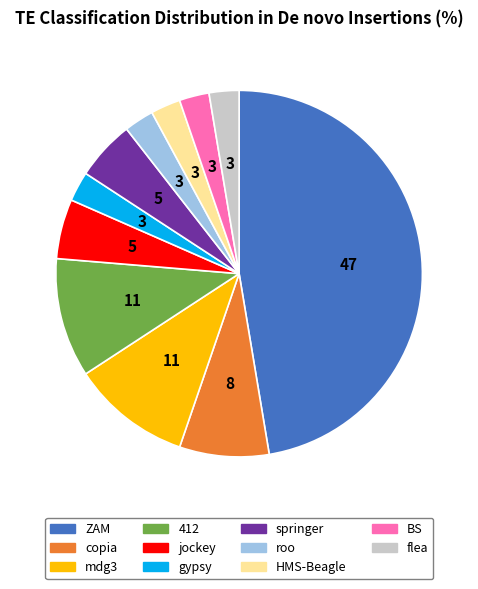

Is it true that ZAM is 47% of the pie?

True